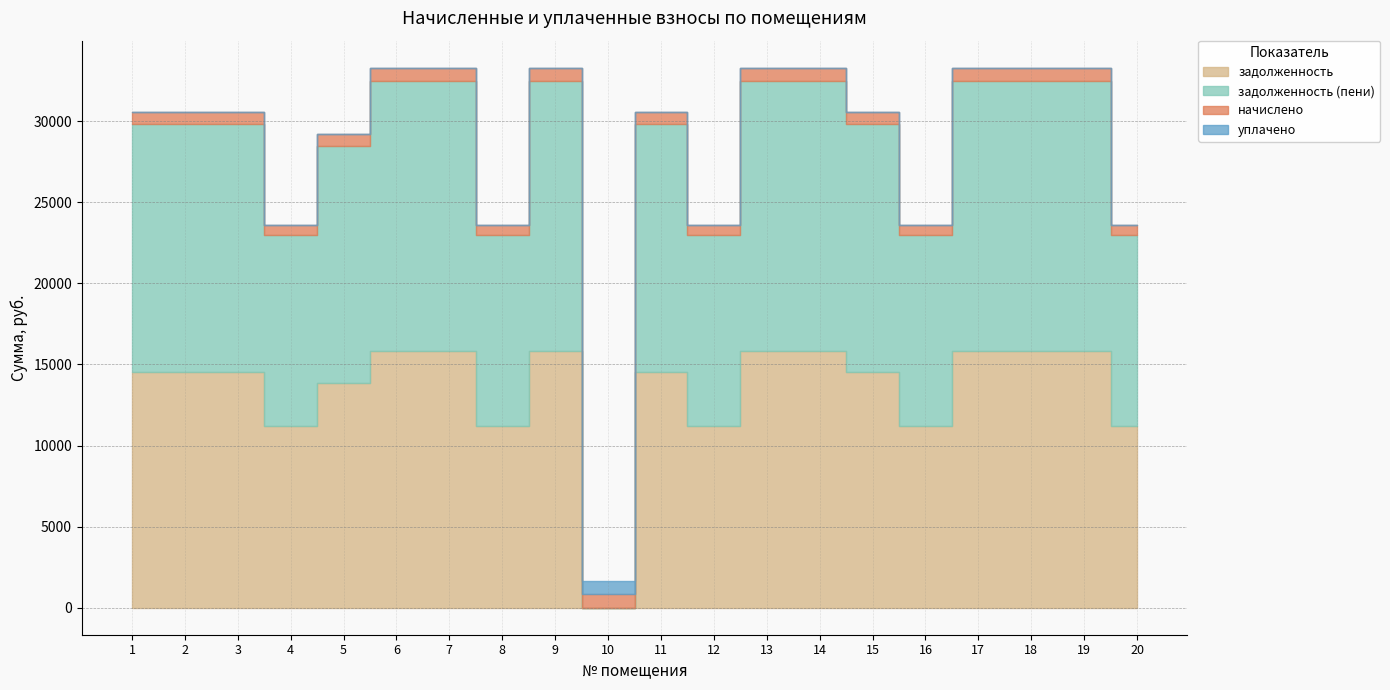

What is the value of the задолженность point at the 6th from the left?

15819.7